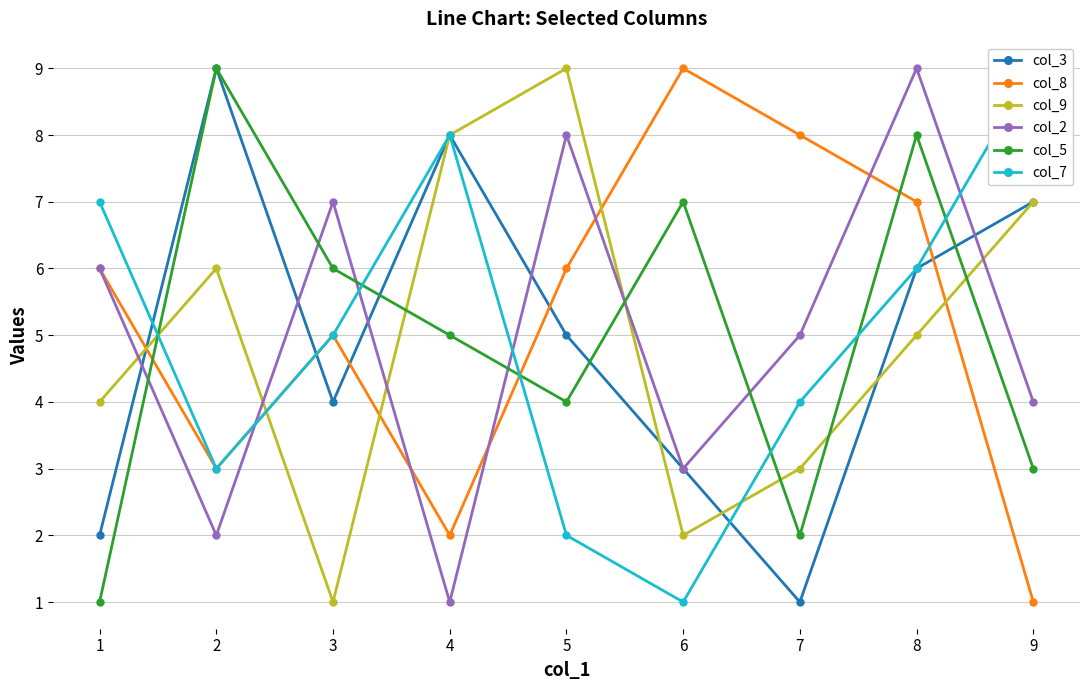

What value does the col_3 series have at 3?

4